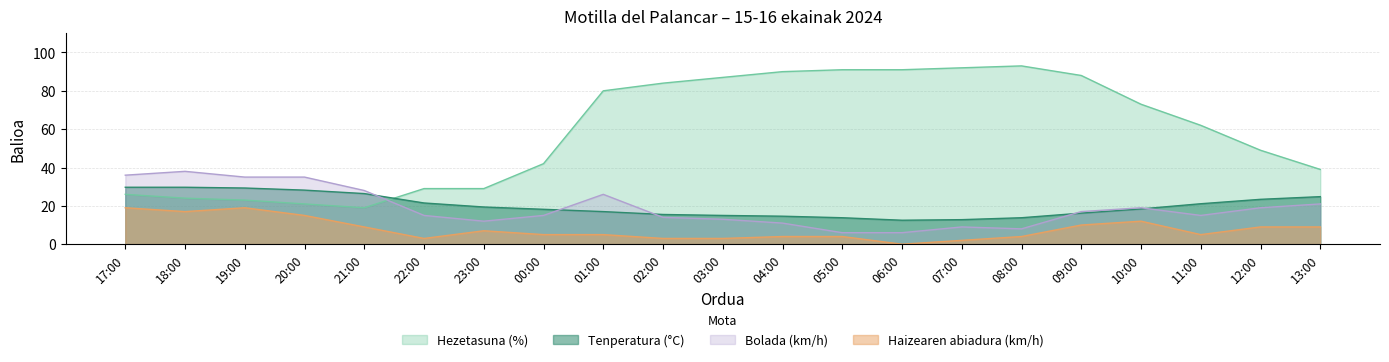

What is the difference between the maximum and minimum values in the Haizearen abiadura (km/h) series?

19.0